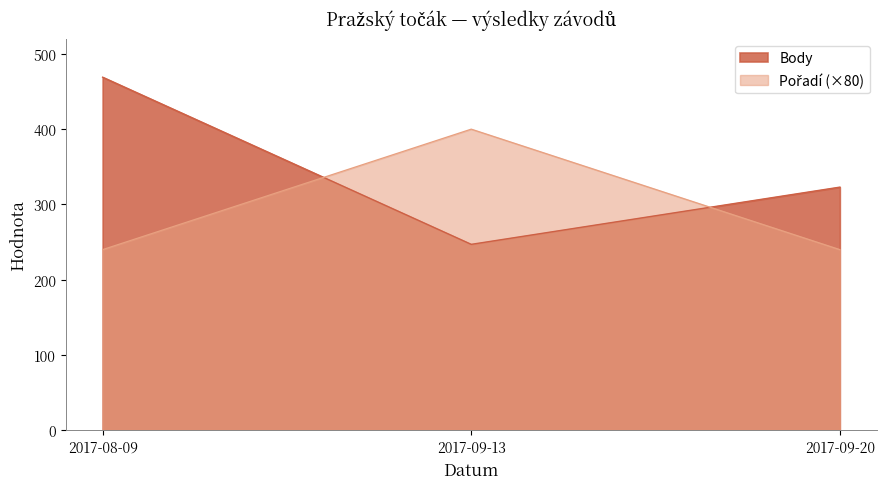

What is the sum of the Body values at 2017-09-20 and 2017-09-13?

570